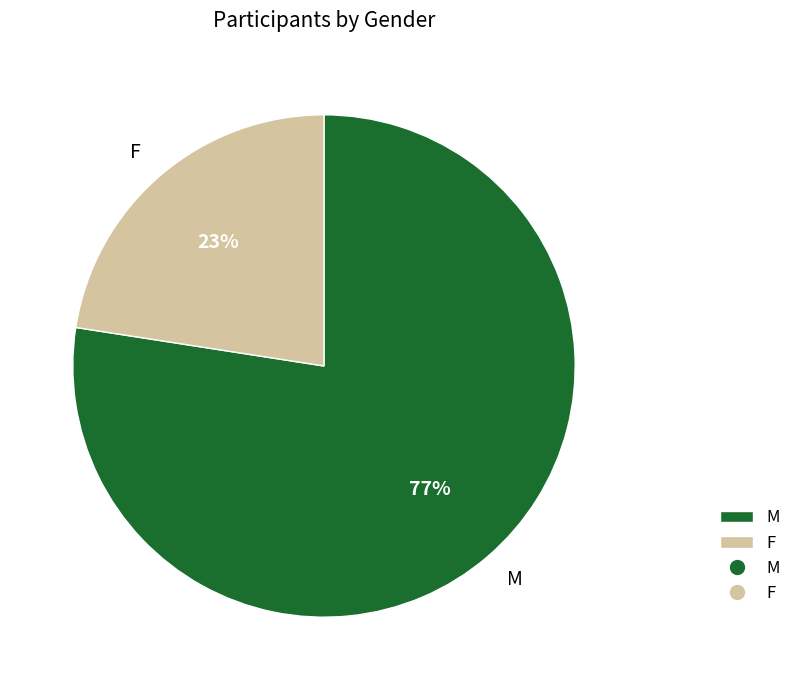

Which category accounts for the majority?

M